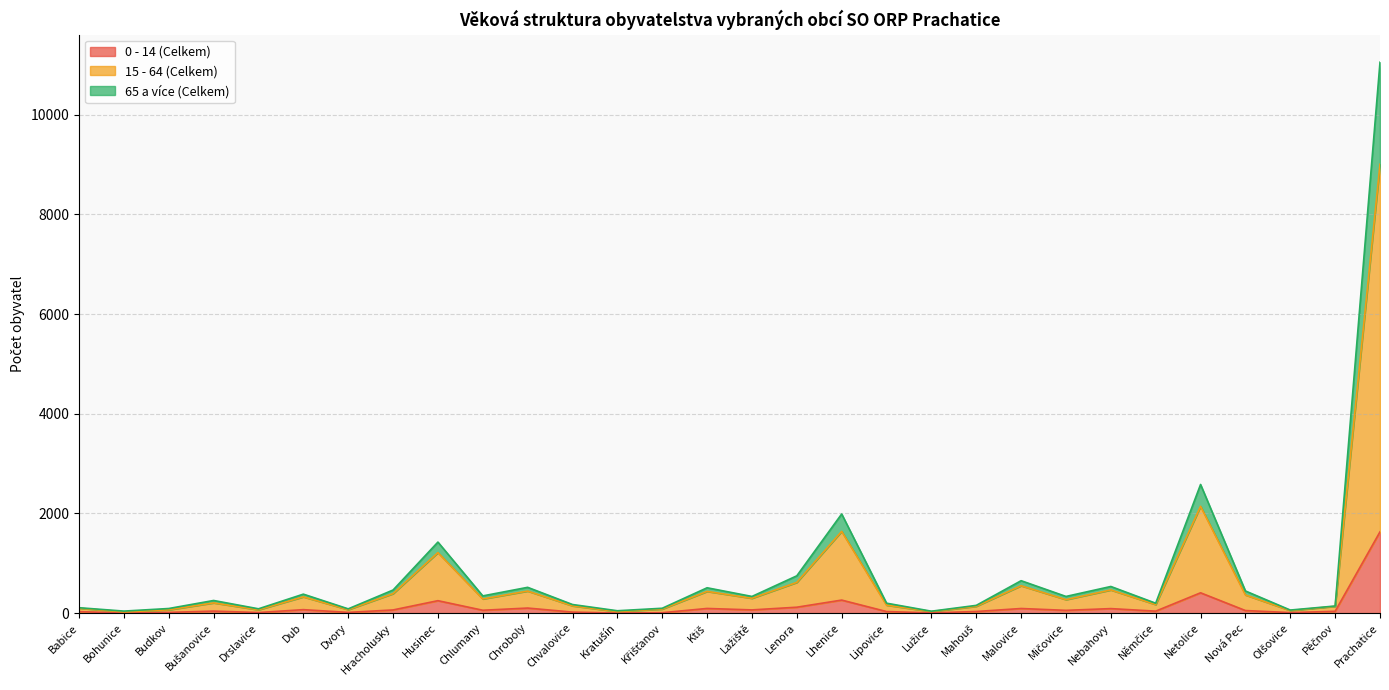

True or false: 15 - 64 (Celkem) and 0 - 14 (Celkem) cross at least once.

False